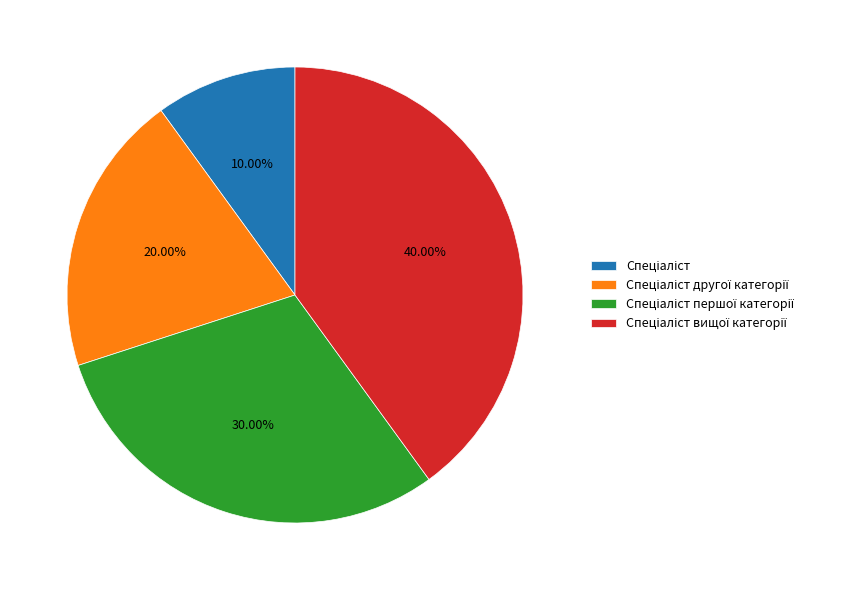

Is there any slice that represents more than half of the pie?

No